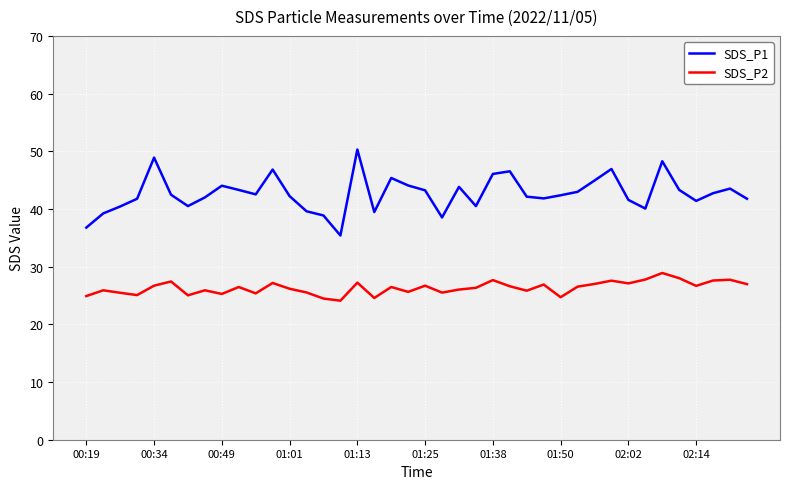

Rank the series by their average value, from highest to lowest.

SDS_P1, SDS_P2